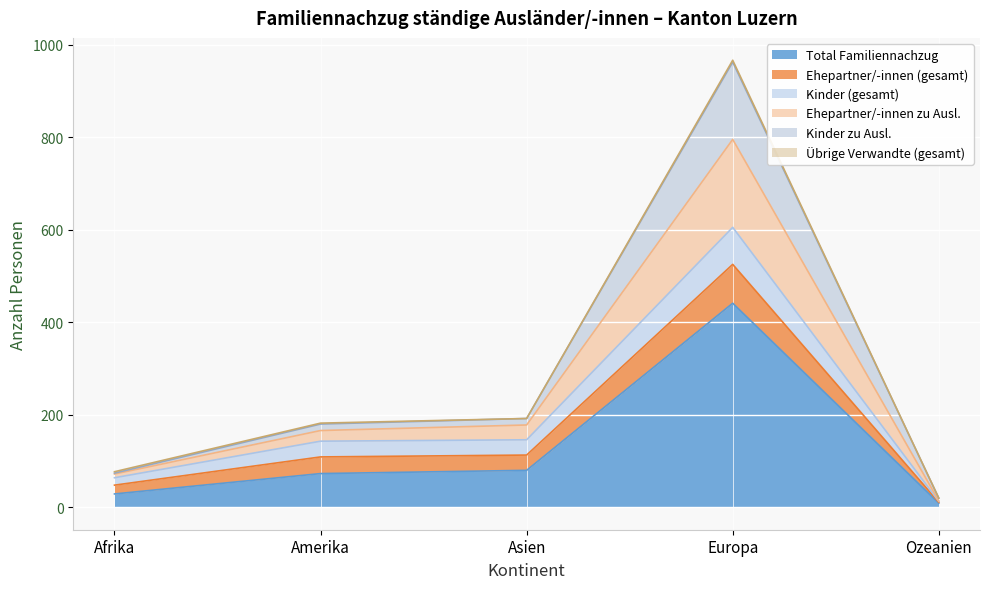

True or false: Ehepartner/-innen zu Ausl. and Total Familiennachzug cross at least once.

False